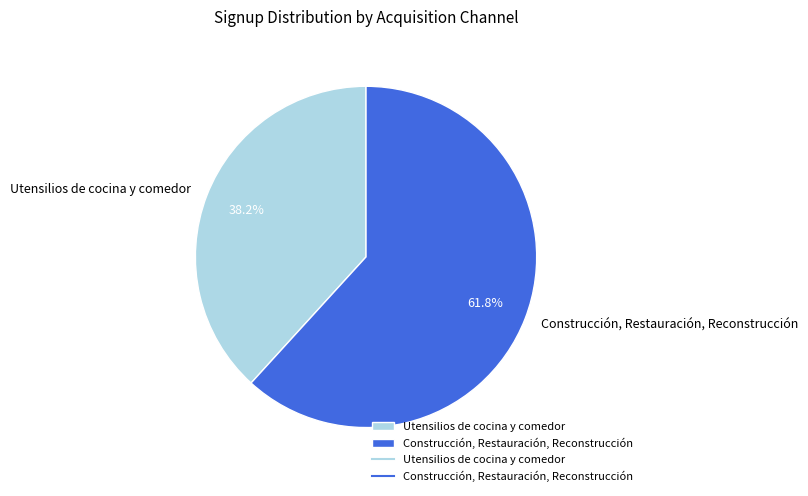

True or false: Construcción, Restauración, Reconstrucción accounts for 69% of the total.

False